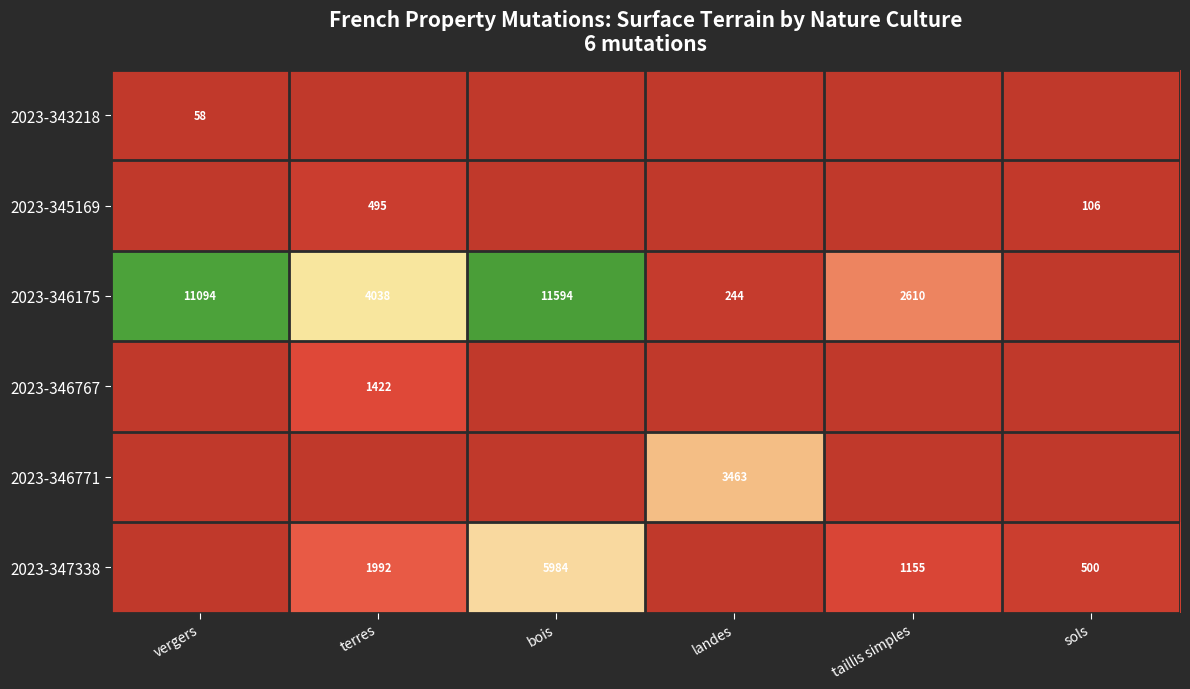

Is it true that 2023-345169 equals 64 at sols?

False